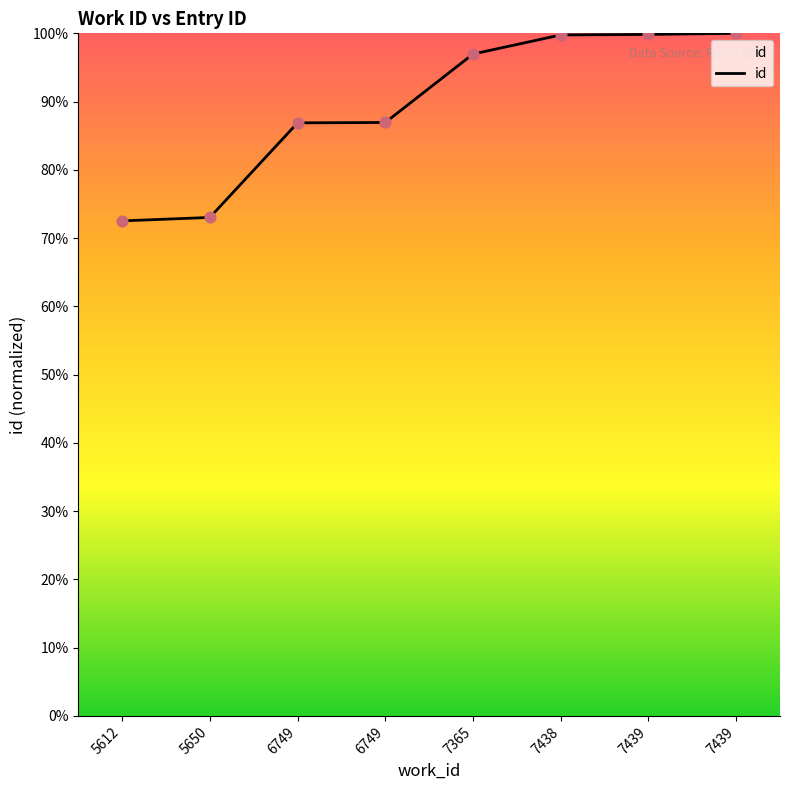

What is the ratio of the value at 7438 to the value at 7439?

1.0